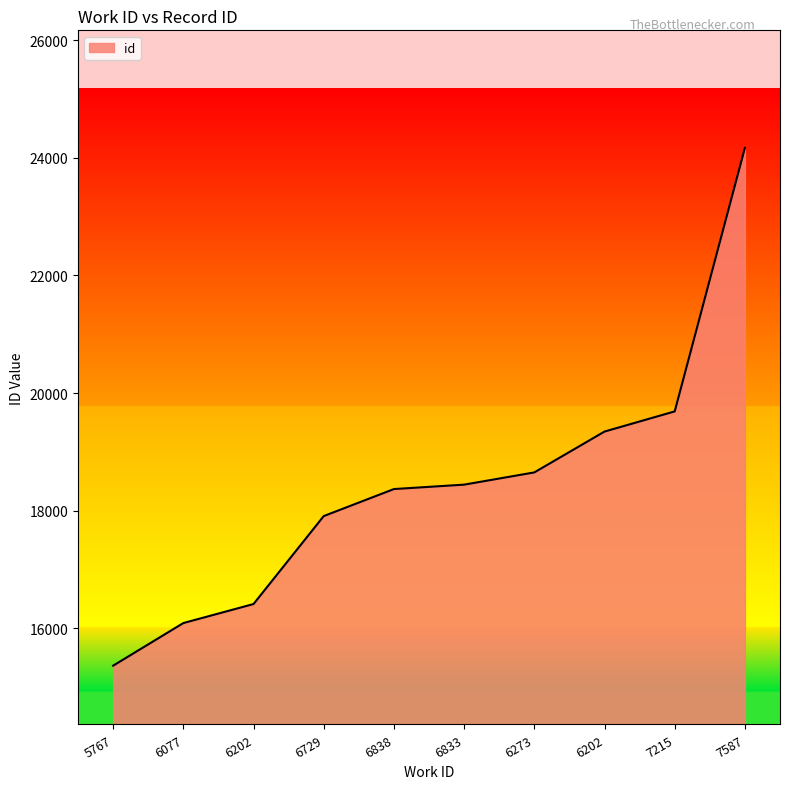

Does the chart display data point markers on the line(s)?

No